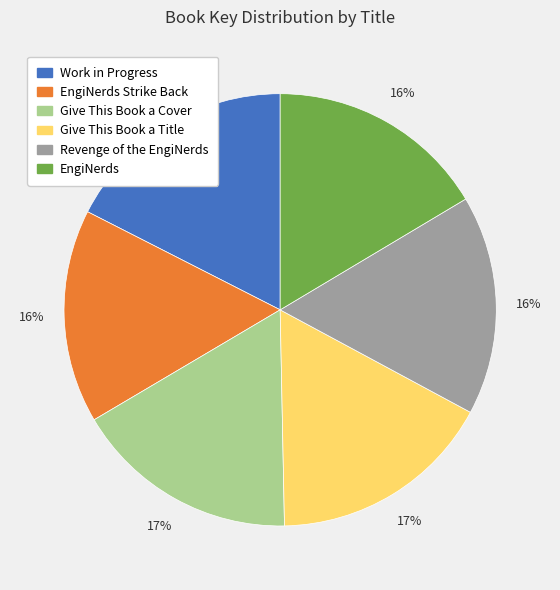

Does any single category account for the majority?

No